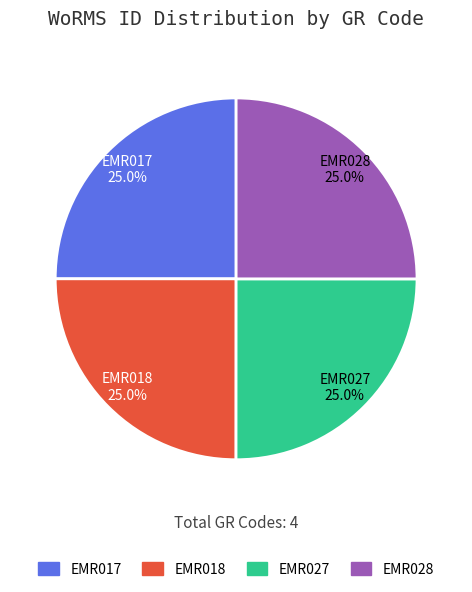

What percentage is NOT represented by EMR027?

75.0%